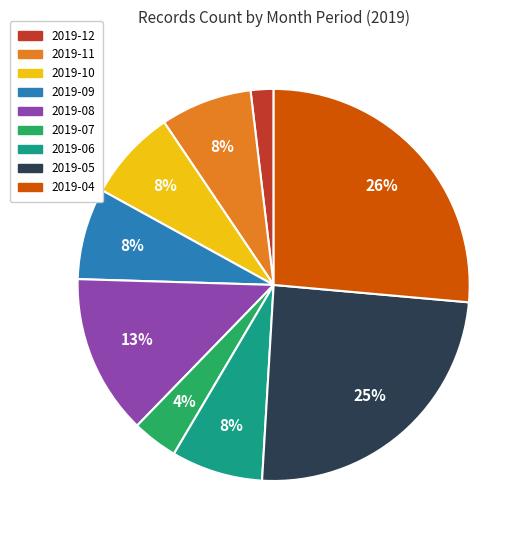

To the nearest percent, what is the average slice percentage?

11%